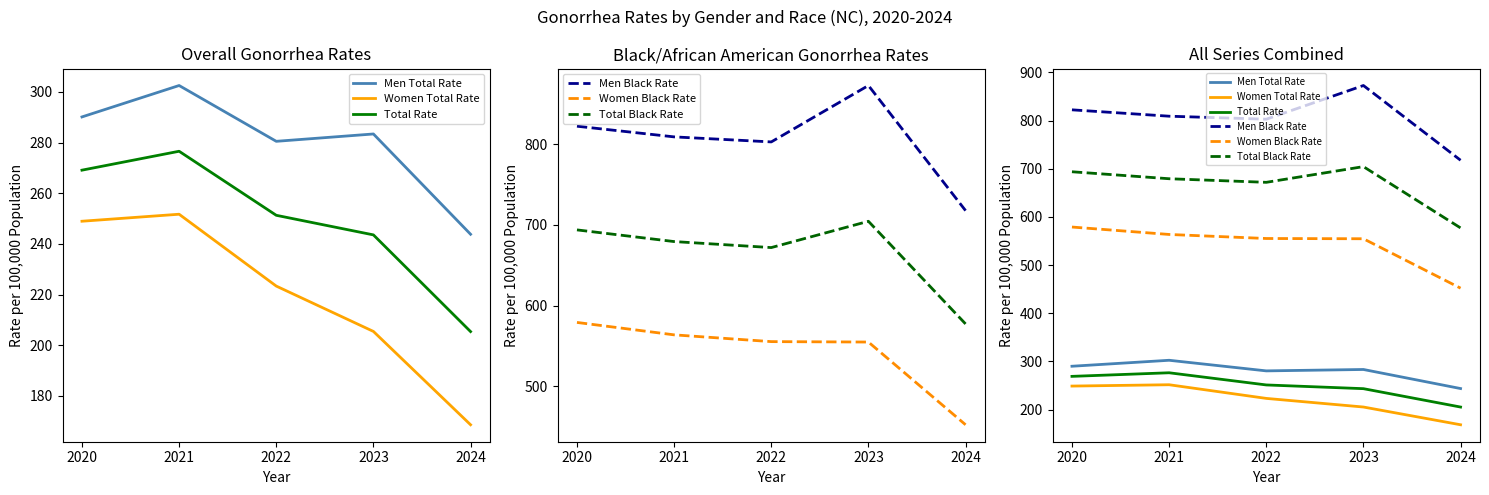

Rank the series by their maximum value, from highest to lowest.

Men Black Rate, Total Black Rate, Women Black Rate, Men Total Rate, Total Rate, Women Total Rate